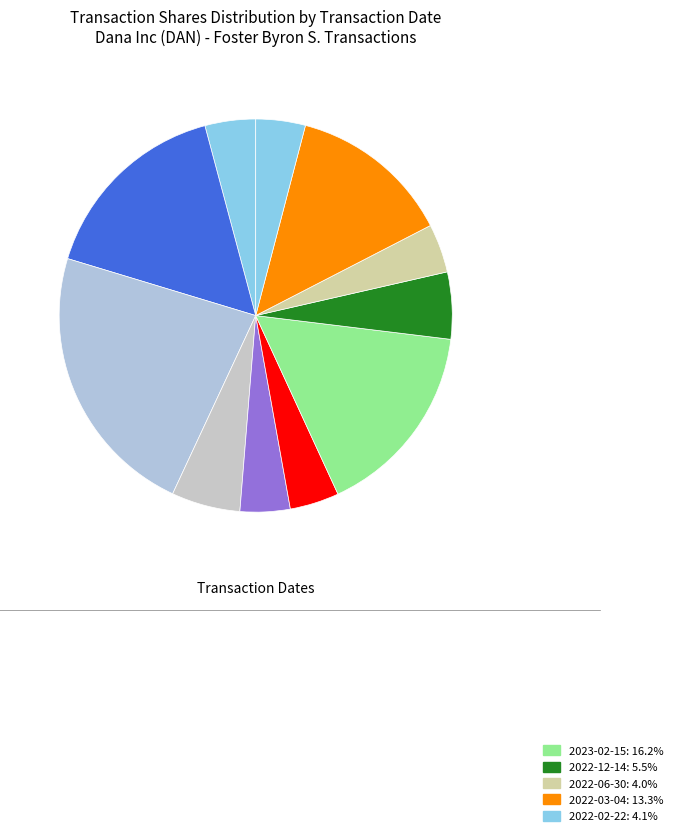

How many slices are in this pie chart?

11